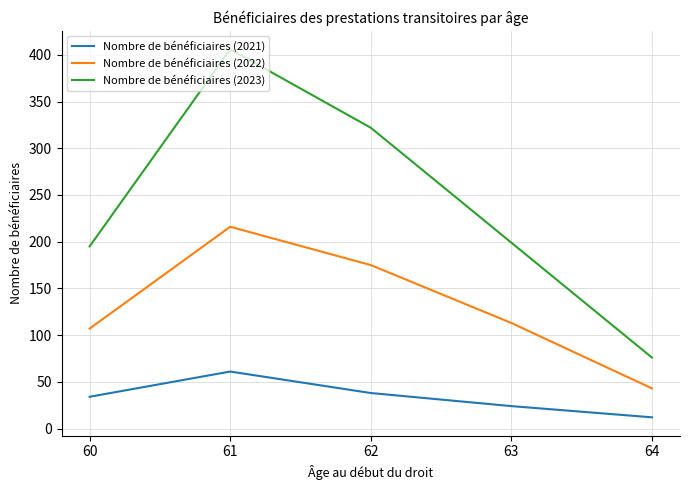

Rank the series at 61 from lowest to highest value.

Nombre de bénéficiaires (2021), Nombre de bénéficiaires (2022), Nombre de bénéficiaires (2023)